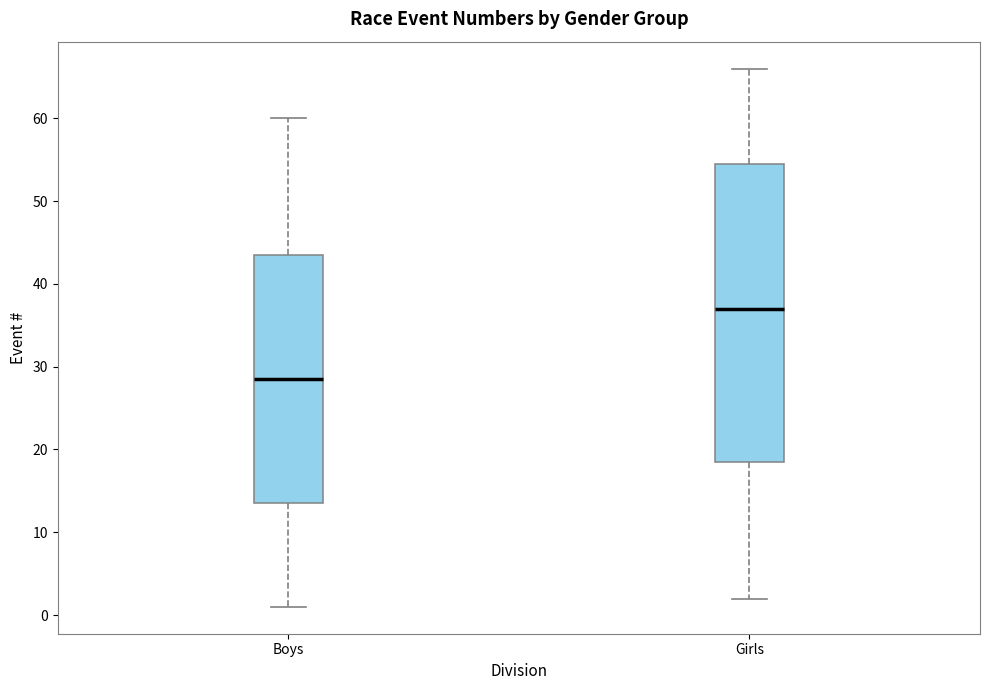

Reading left to right, read every box against the y-axis: the position of its median line, the range the box covers, and the ends of its whiskers. The values are not printed on the chart, so give them approximately, as read against the axis.

Boys: median 29, box 14 to 44, whiskers 1 to 60
Girls: median 37, box 19 to 55, whiskers 2 to 66